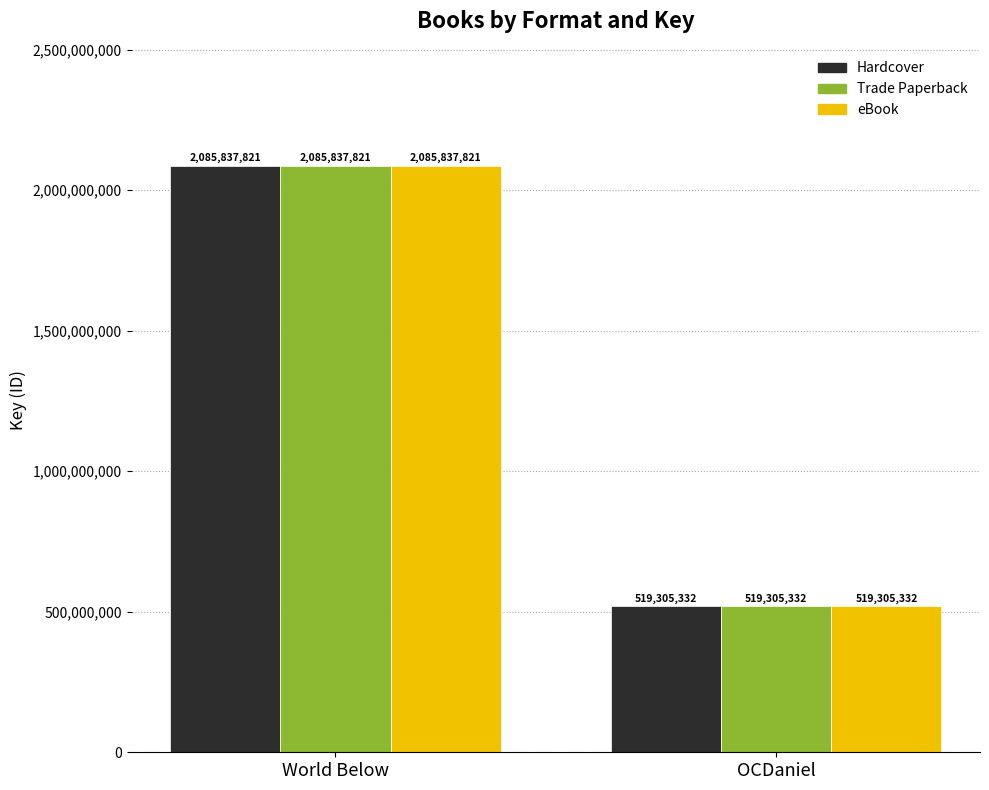

How many bars are there in each group?

3